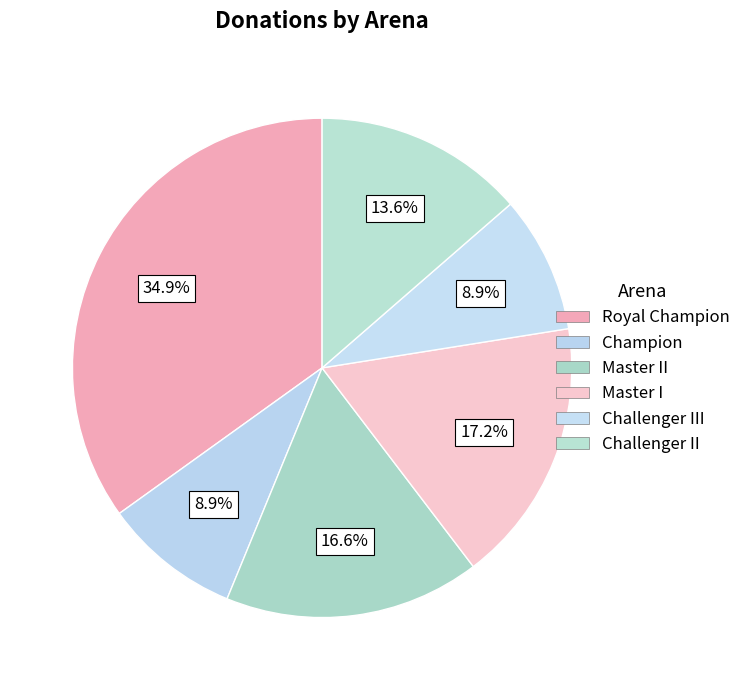

What percentage is the Royal Champion slice, to the nearest percent?

35%